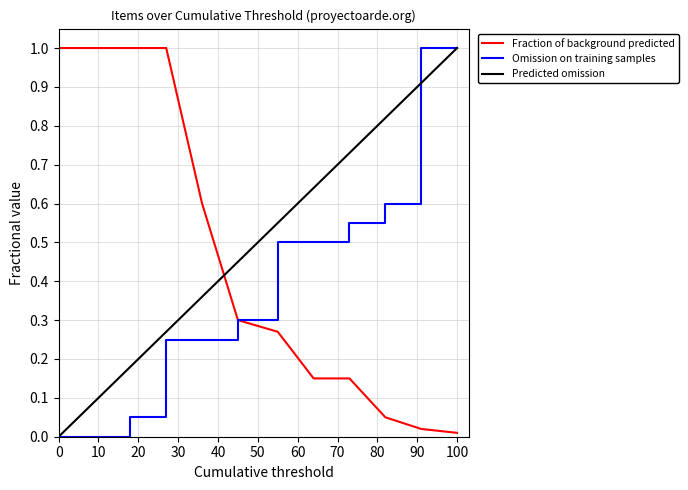

Does the chart display data point markers on the line(s)?

No